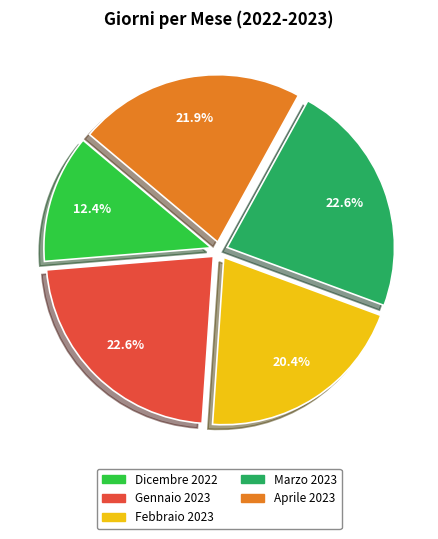

What portion of the pie excludes Marzo 2023?

77.4%